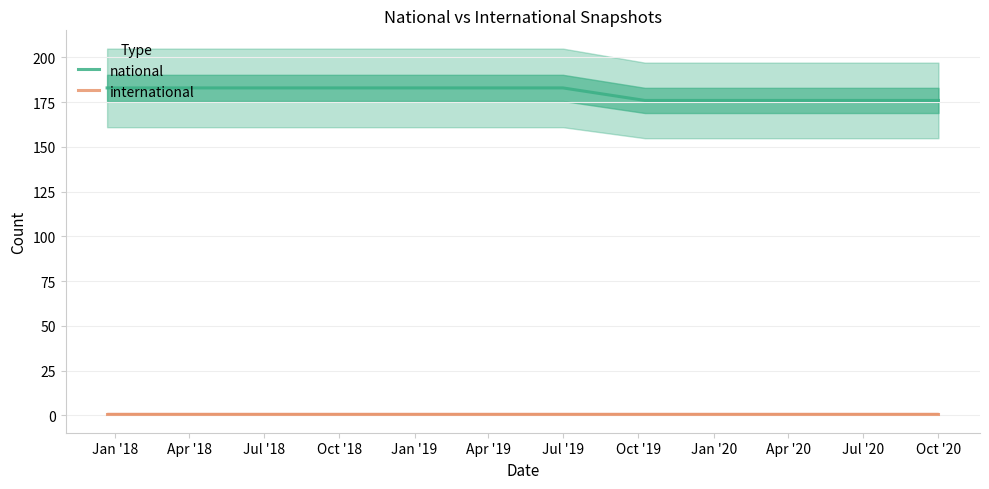

True or false: national and international intersect in this chart.

False